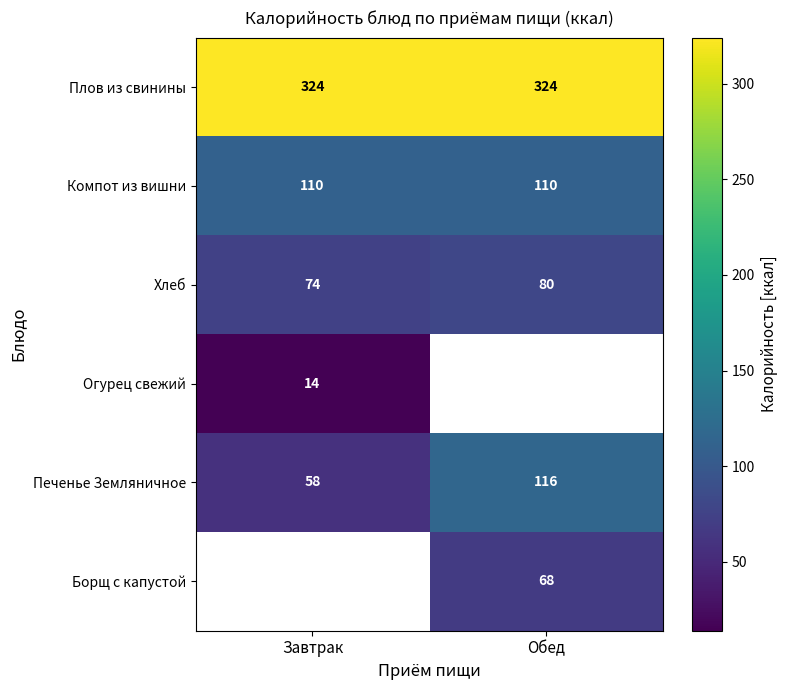

What is the approximate value of Плов из свинины at Завтрак?

324